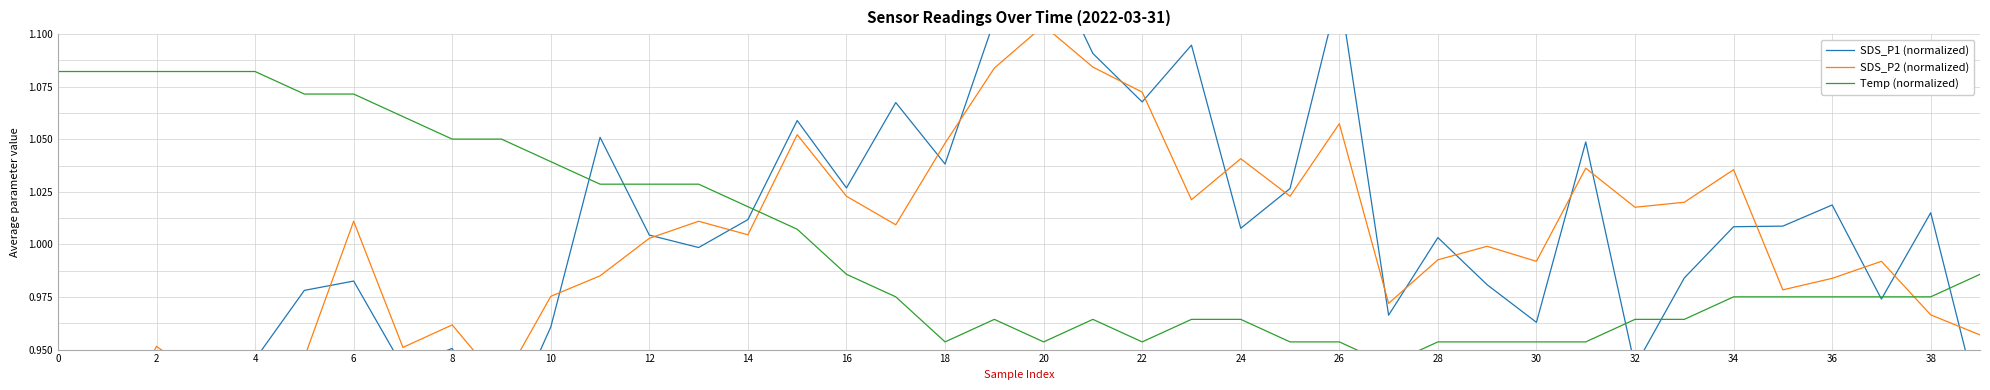

What is the difference between the highest and lowest values at 18?

0.1